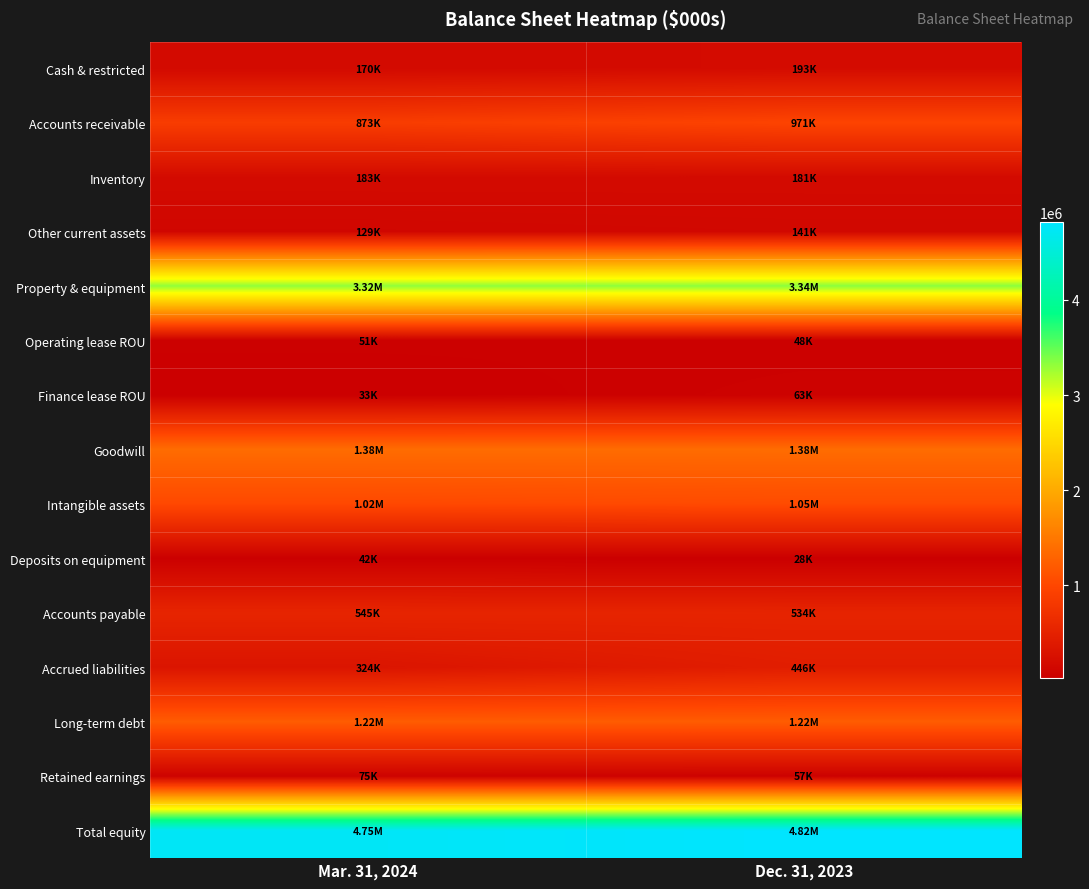

Which series has the largest total across all categories?

Total equity